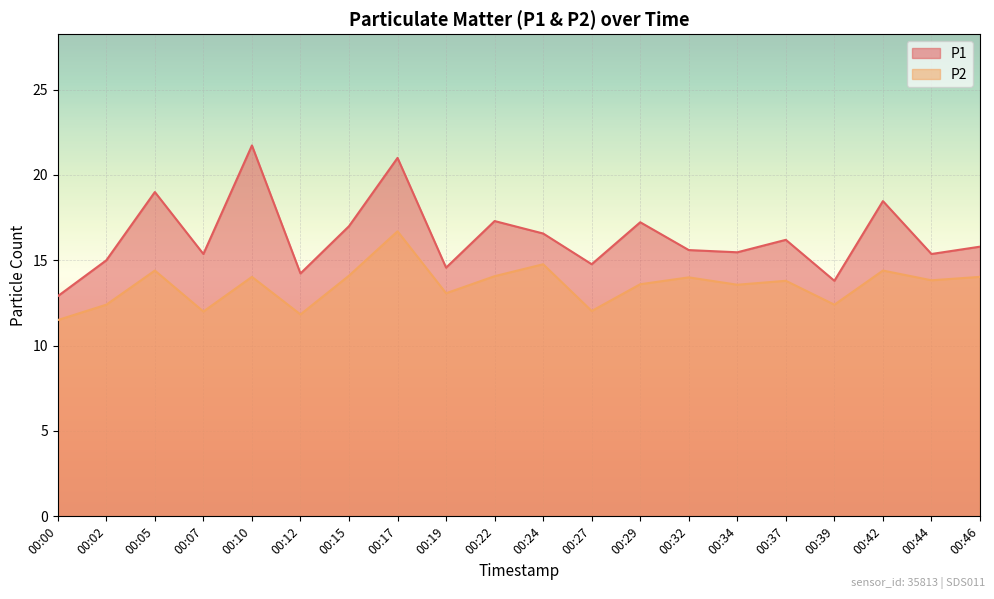

What is the difference between the maximum and minimum values in the P1 series?

8.8